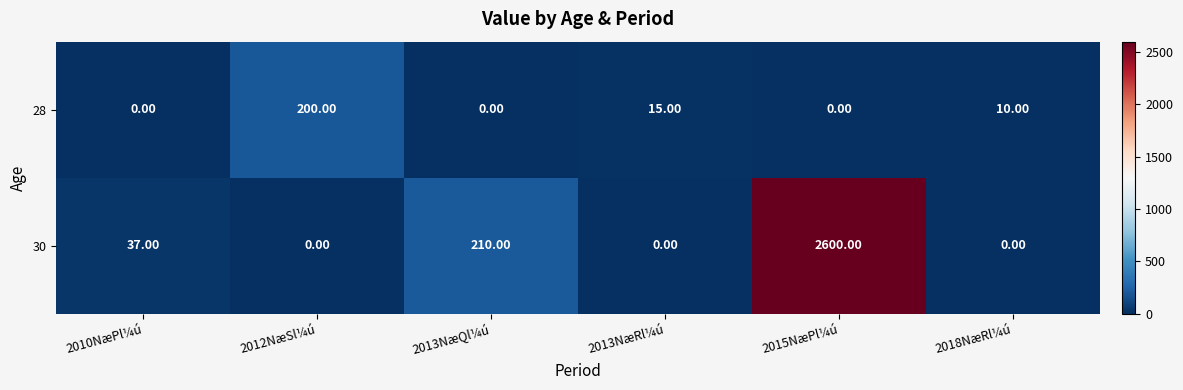

What is the difference between the maximum and second lowest values in the 28 series?

200